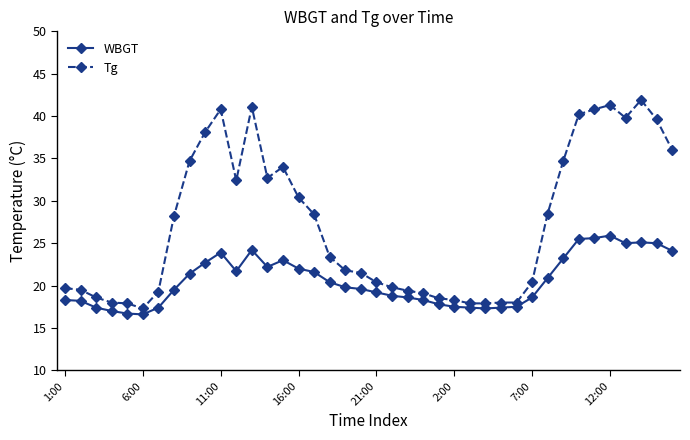

True or false: WBGT has more than 2 points higher than both neighbors.

True